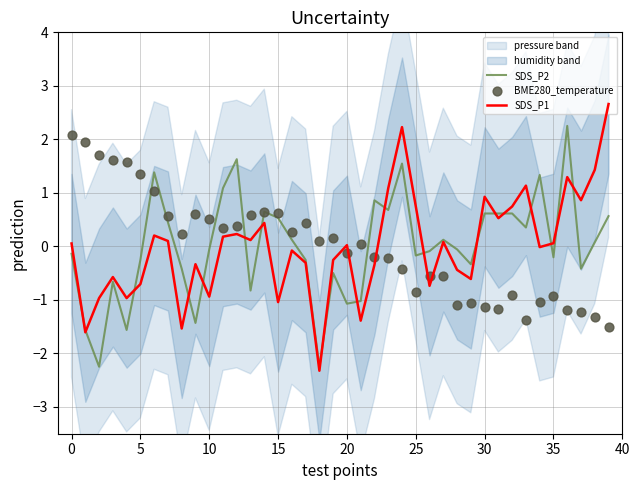

Which series has the largest Y range (max minus min)?

SDS_P1